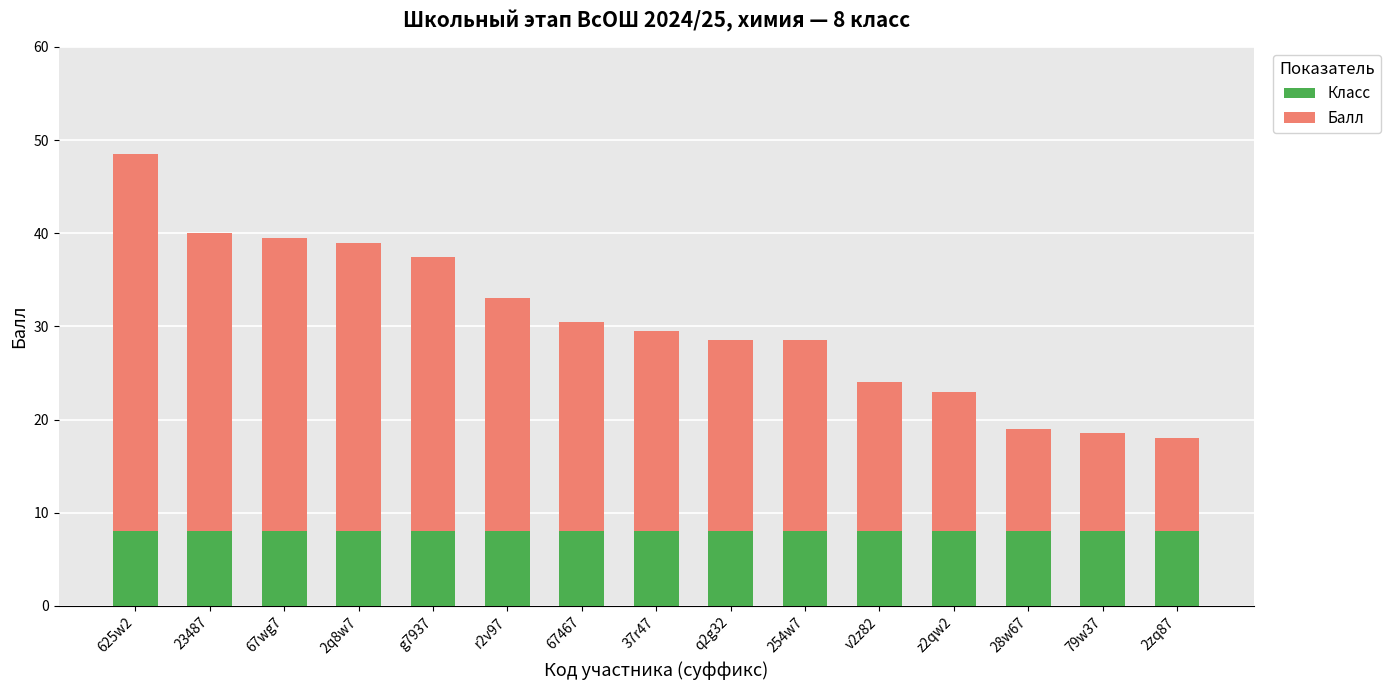

What is the sum of all Класс values?

120.0